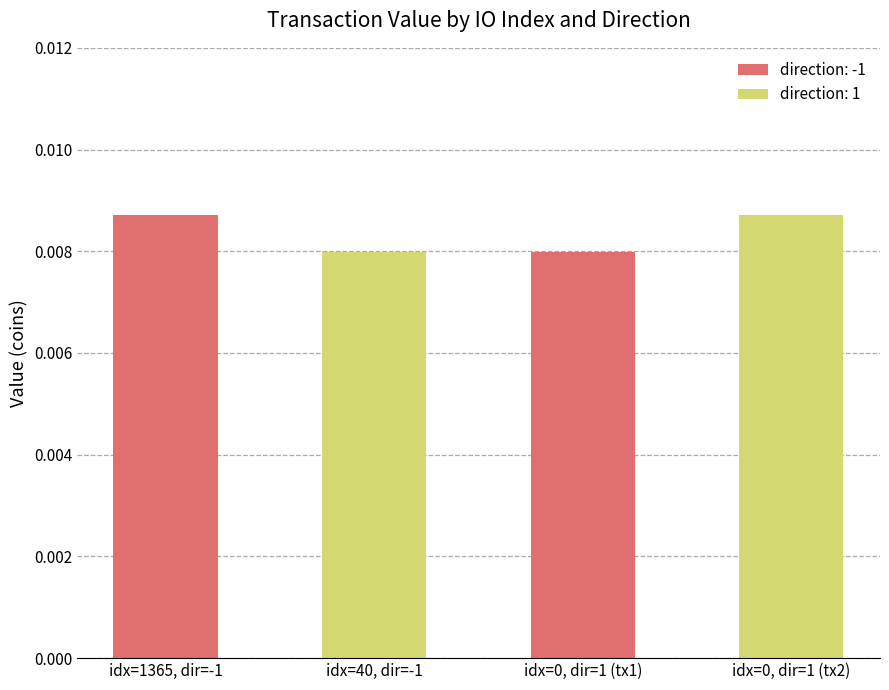

Count the values in the range 0 to 1.

4